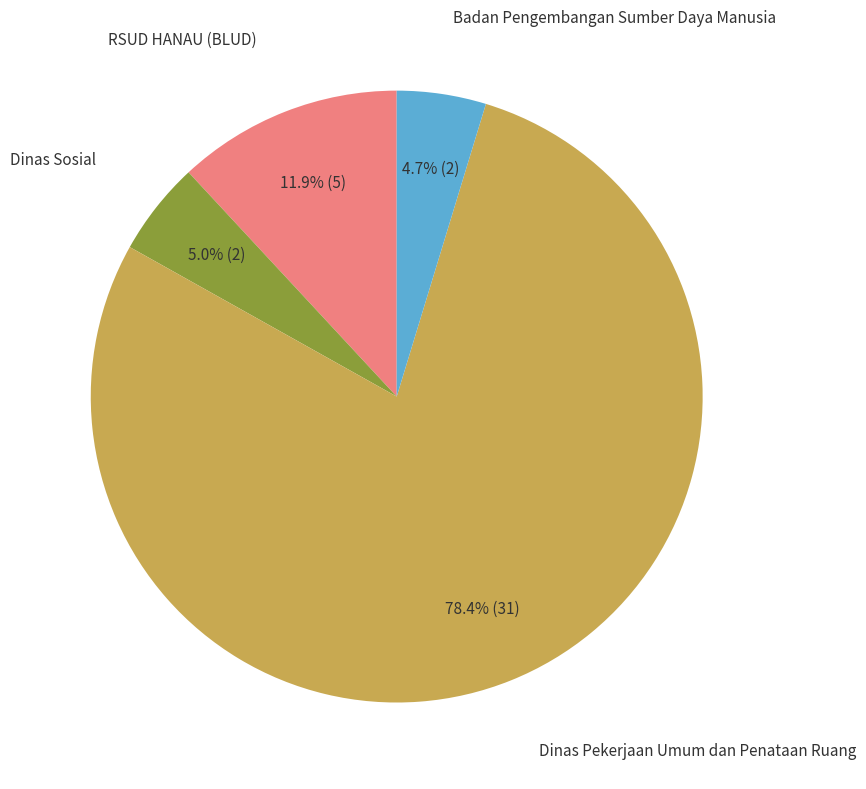

Does any single category account for the majority?

Yes